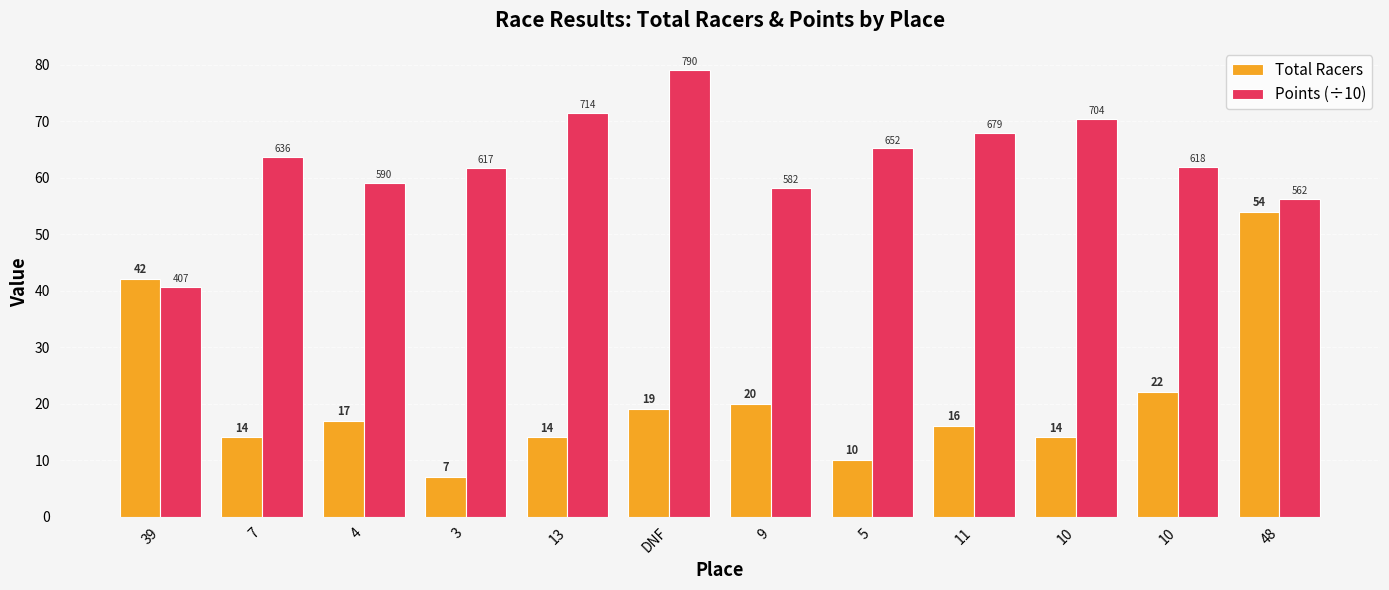

How many bars are there in total?

24